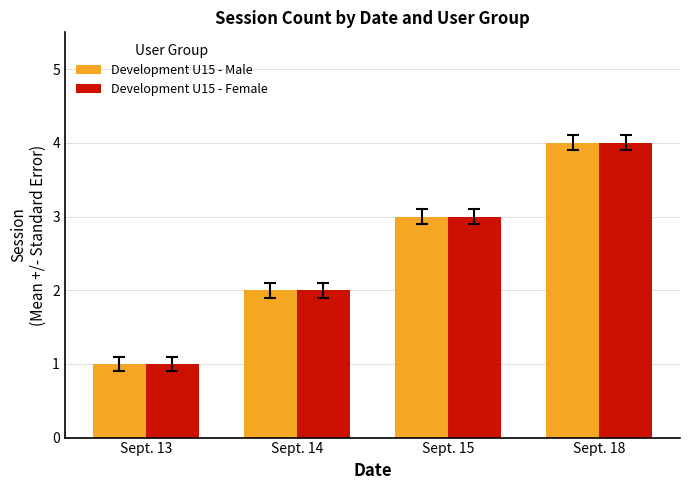

What is the smallest value displayed?

1